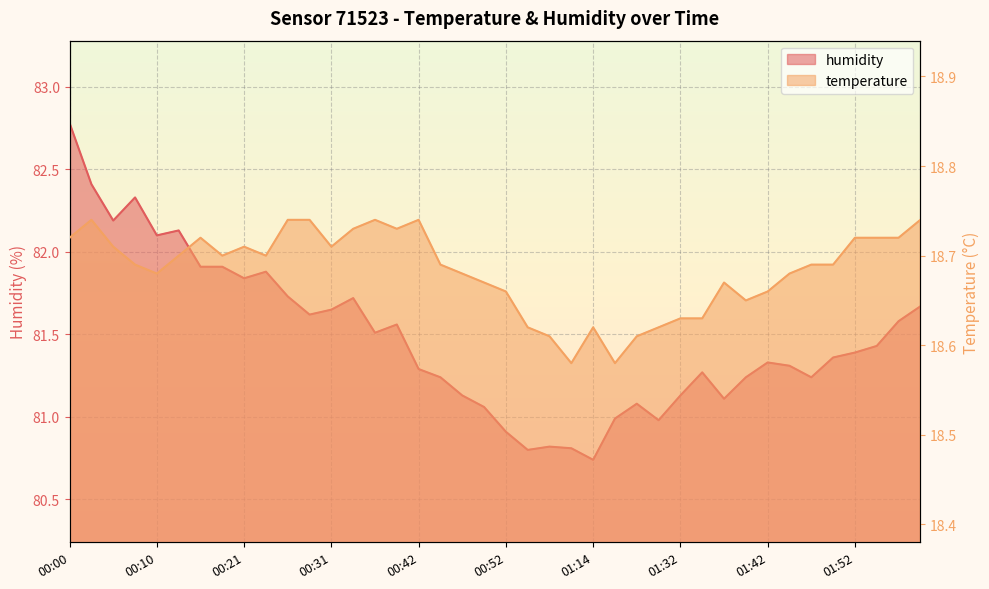

Reading left to right, extract all data points from this chart.

temperature: 00:00=18.7	00:03=18.7	00:05=18.7	00:08=18.7	00:10=18.7	00:13=18.7	00:15=18.7	00:18=18.7	00:21=18.7	00:23=18.7	00:26=18.7	00:28=18.7	00:31=18.7	00:34=18.7	00:37=18.7	00:39=18.7	00:42=18.7	00:45=18.7	00:47=18.7	00:50=18.7	00:52=18.7	00:58=18.6	01:00=18.6	01:02=18.6	01:14=18.6	01:17=18.6	01:20=18.6	01:26=18.6	01:32=18.6	01:34=18.6	01:37=18.7	01:39=18.6	01:42=18.7	01:44=18.7	01:47=18.7	01:49=18.7	01:52=18.7	01:54=18.7	01:57=18.7	02:03=18.7
humidity: 00:00=82.8	00:03=82.4	00:05=82.2	00:08=82.3	00:10=82.1	00:13=82.1	00:15=81.9	00:18=81.9	00:21=81.8	00:23=81.9	00:26=81.7	00:28=81.6	00:31=81.7	00:34=81.7	00:37=81.5	00:39=81.6	00:42=81.3	00:45=81.2	00:47=81.1	00:50=81.1	00:52=80.9	00:58=80.8	01:00=80.8	01:02=80.8	01:14=80.7	01:17=81.0	01:20=81.1	01:26=81.0	01:32=81.1	01:34=81.3	01:37=81.1	01:39=81.2	01:42=81.3	01:44=81.3	01:47=81.2	01:49=81.4	01:52=81.4	01:54=81.4	01:57=81.6	02:03=81.7